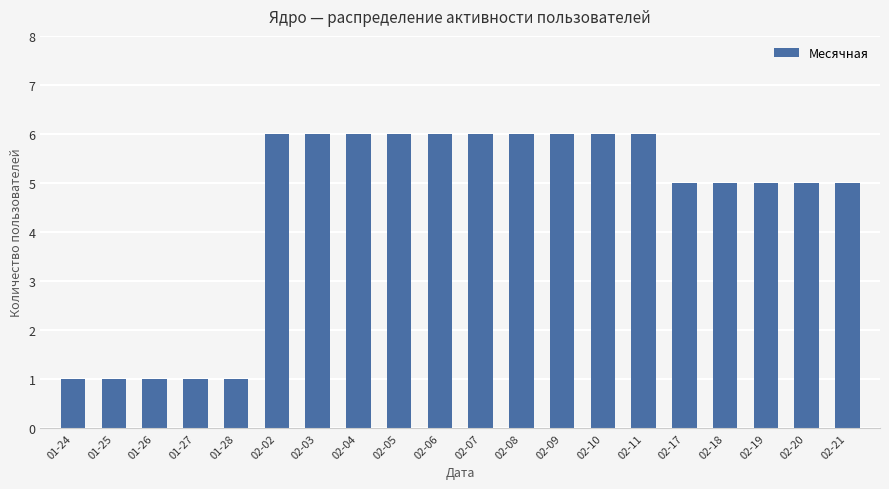

What position from the left is 02-07?

11